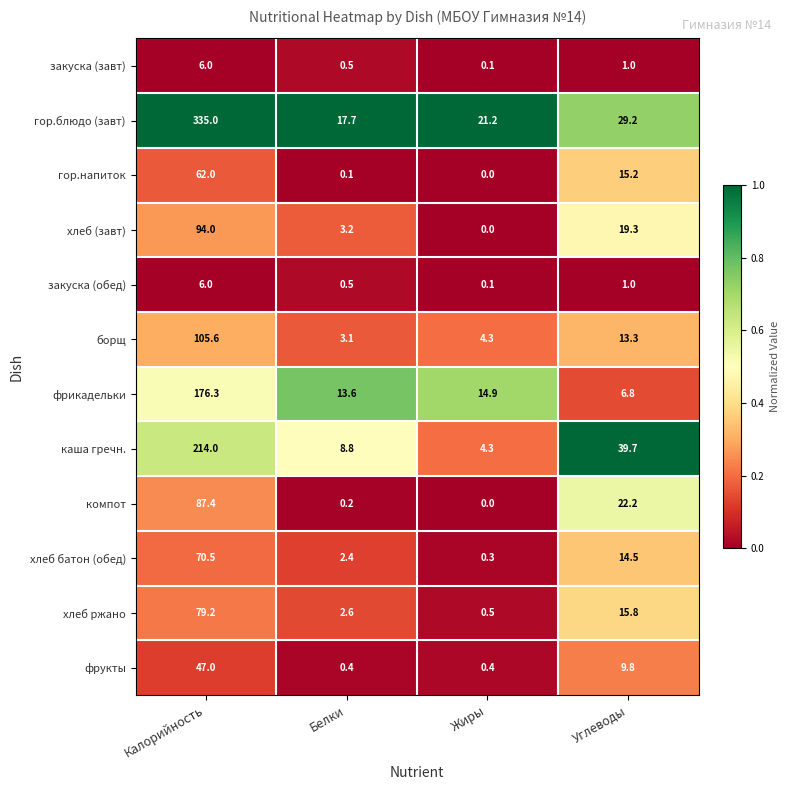

Rank the categories by хлеб батон (обед) value from lowest to highest.

Жиры, Белки, Углеводы, Калорийность